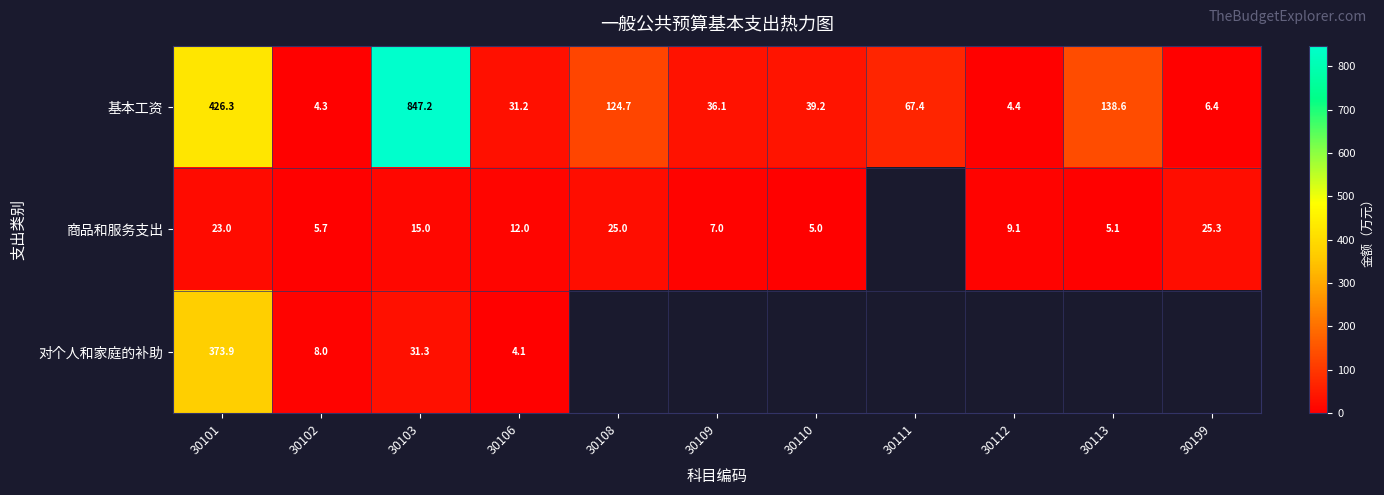

Is the value of 商品和服务支出 at 30112 greater than the value of 基本工资 at 30106?

No